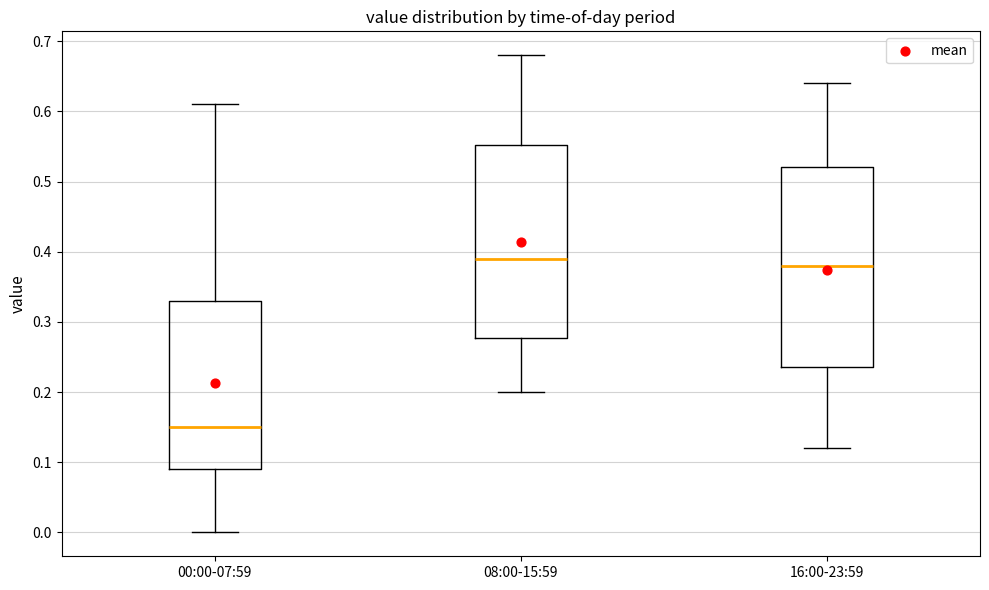

Reading left to right, transcribe this box plot: for each box, give where its median line is, the range the box spans, and where its two whiskers end, as read against the y-axis. The values are not printed on the chart, so give them approximately, as read against the axis.

00:00-07:59: median 0.15, box 0.09 to 0.33, whiskers 0.00 to 0.61
08:00-15:59: median 0.39, box 0.28 to 0.55, whiskers 0.20 to 0.68
16:00-23:59: median 0.38, box 0.24 to 0.52, whiskers 0.12 to 0.64